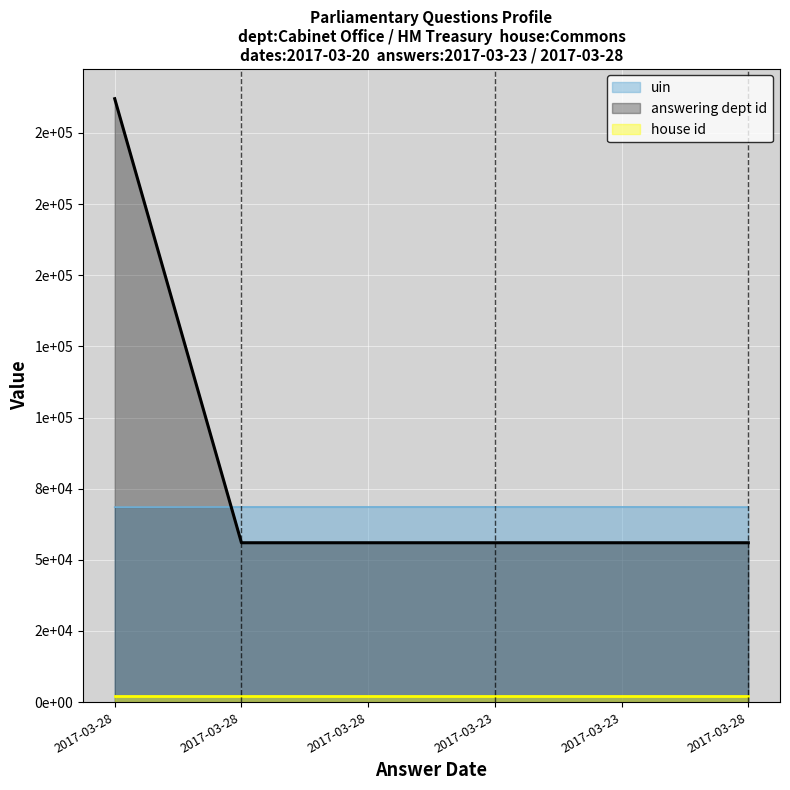

What is the approximate value of answering dept id at 2017-03-28, to the nearest 100?

212000